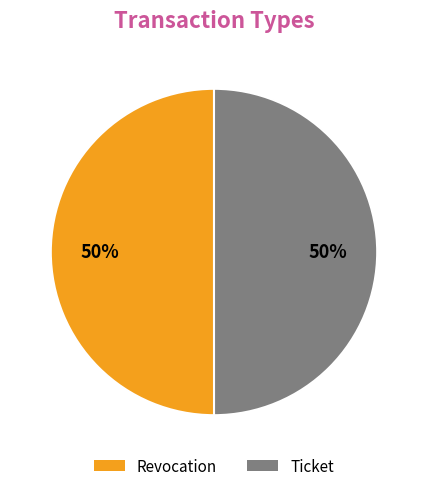

Approximately how many times larger is the value at Ticket compared to Revocation?

1.0